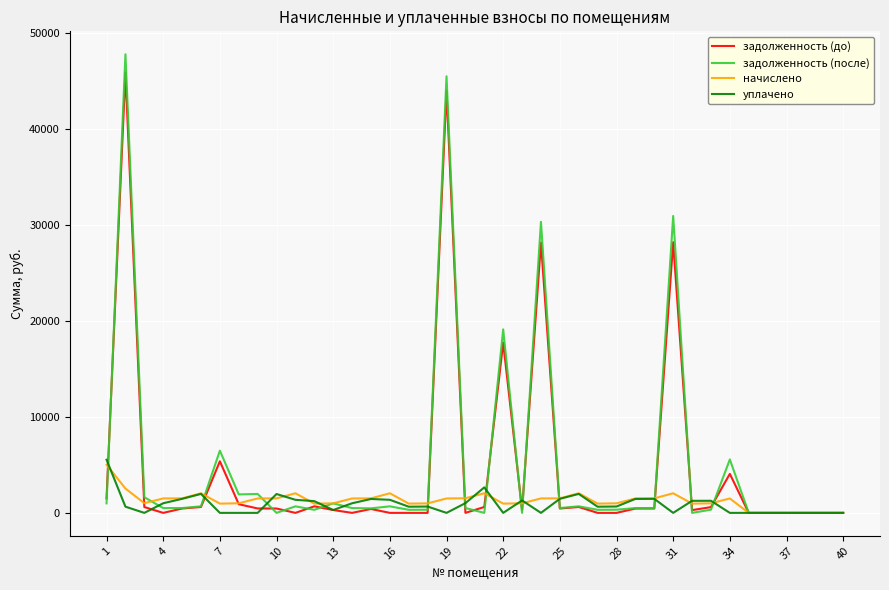

What is the greatest value displayed?

47833.7